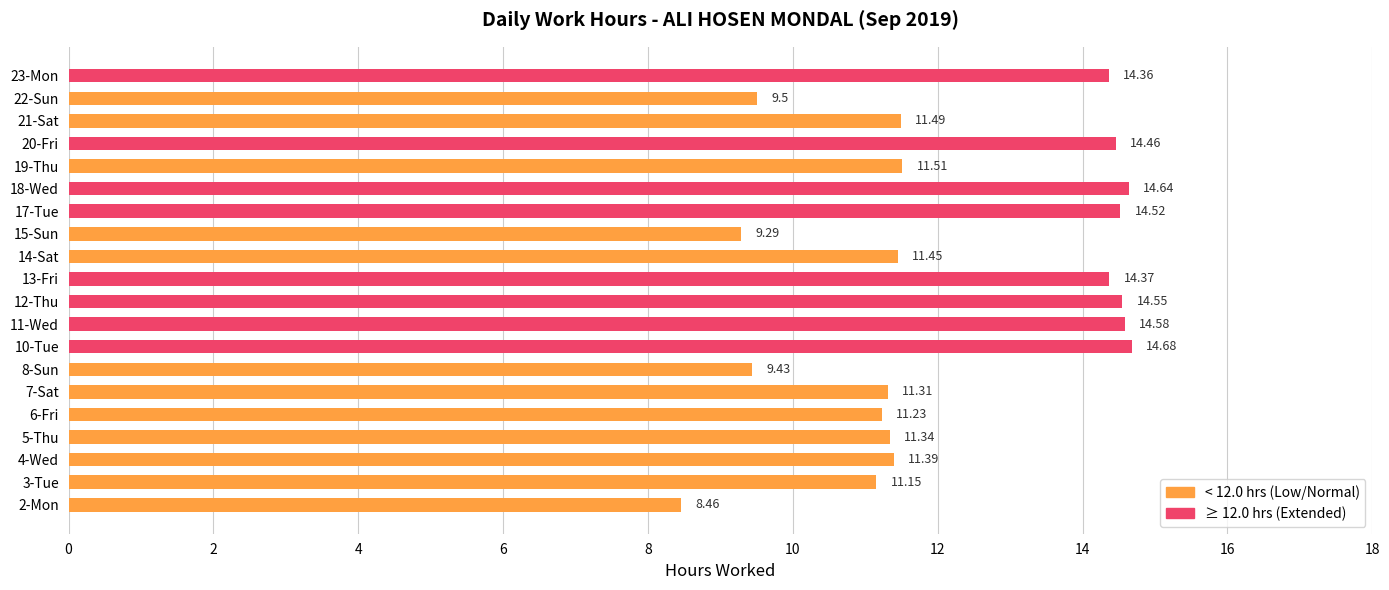

What is the average value?

12.2